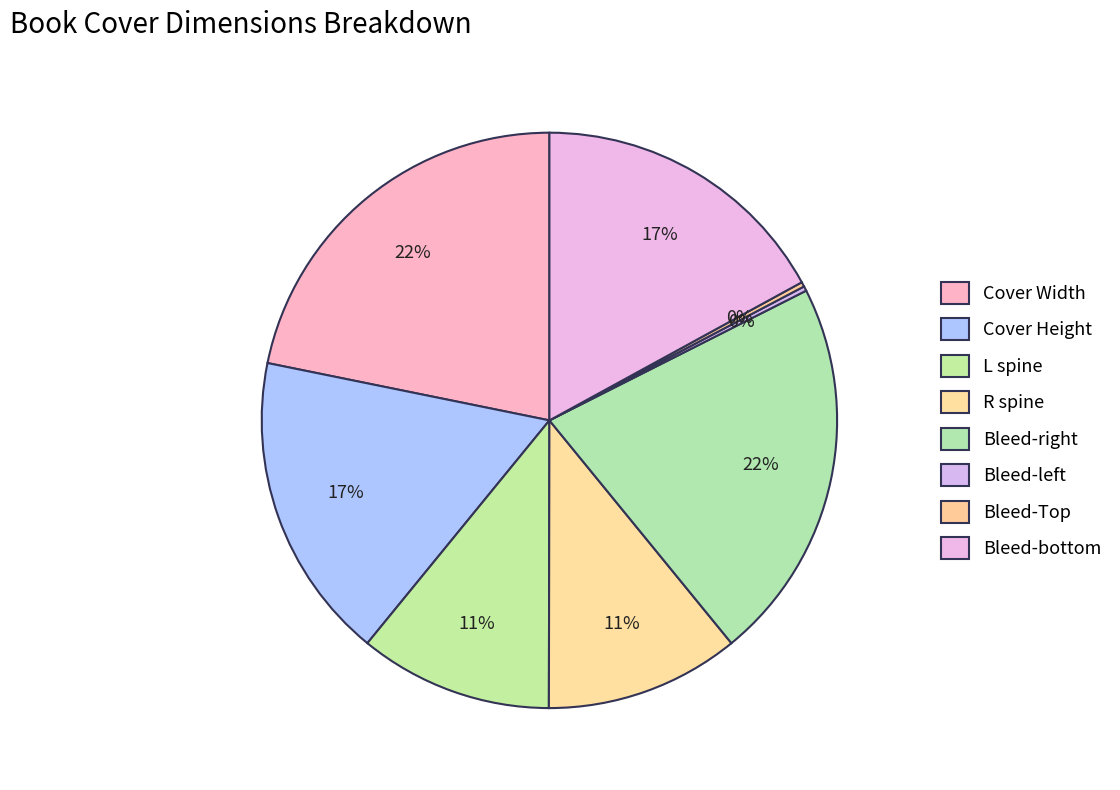

What percentage is the L spine slice, to the nearest percent?

11%